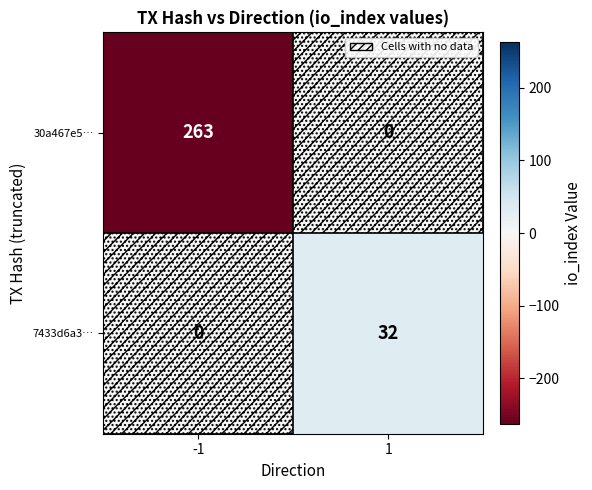

The value of 7433d6a3… at -1 is 19. True or false?

False